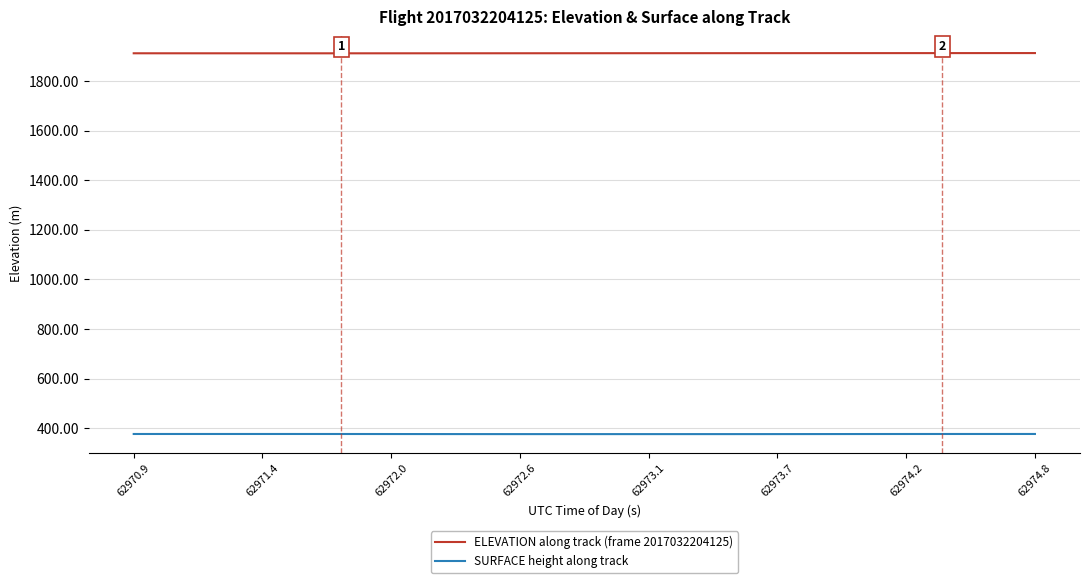

List the series in order of their overall mean, lowest first.

SURFACE height along track, ELEVATION along track (frame 2017032204125)